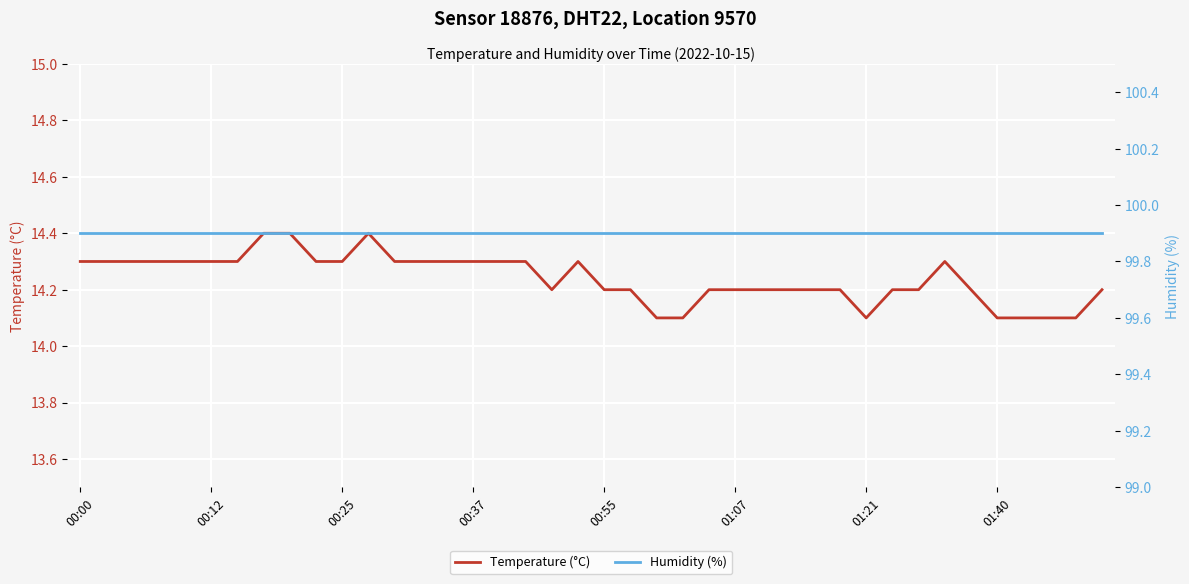

The value of Temperature (°C) at 01:07 is 14.2. True or false?

True